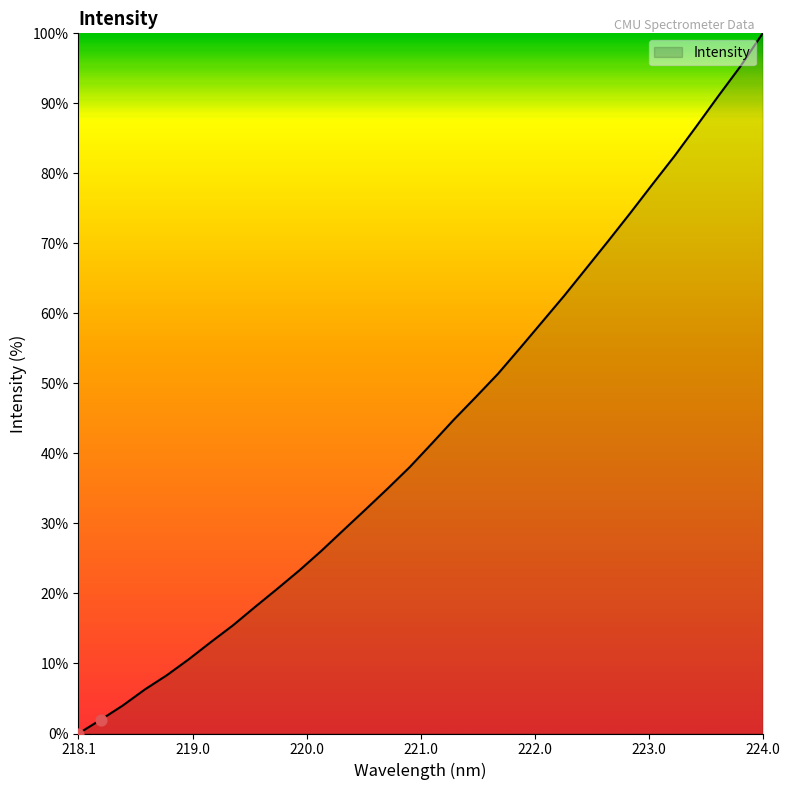

What is the greatest value displayed?

100.0